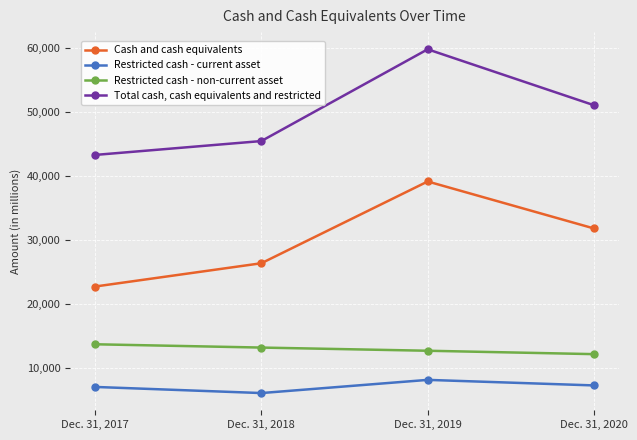

List the series in order of their peak value, highest first.

Total cash, cash equivalents and restricted, Cash and cash equivalents, Restricted cash - non-current asset, Restricted cash - current asset